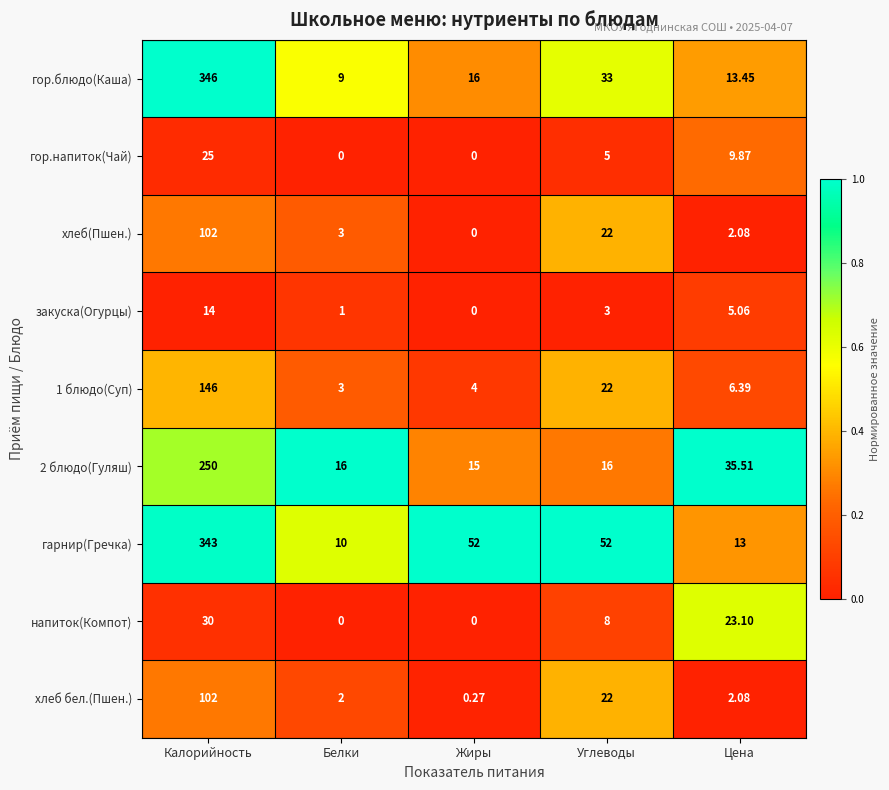

List the labels in order of закуска(Огурцы) value, smallest first.

Жиры, Белки, Углеводы, Цена, Калорийность